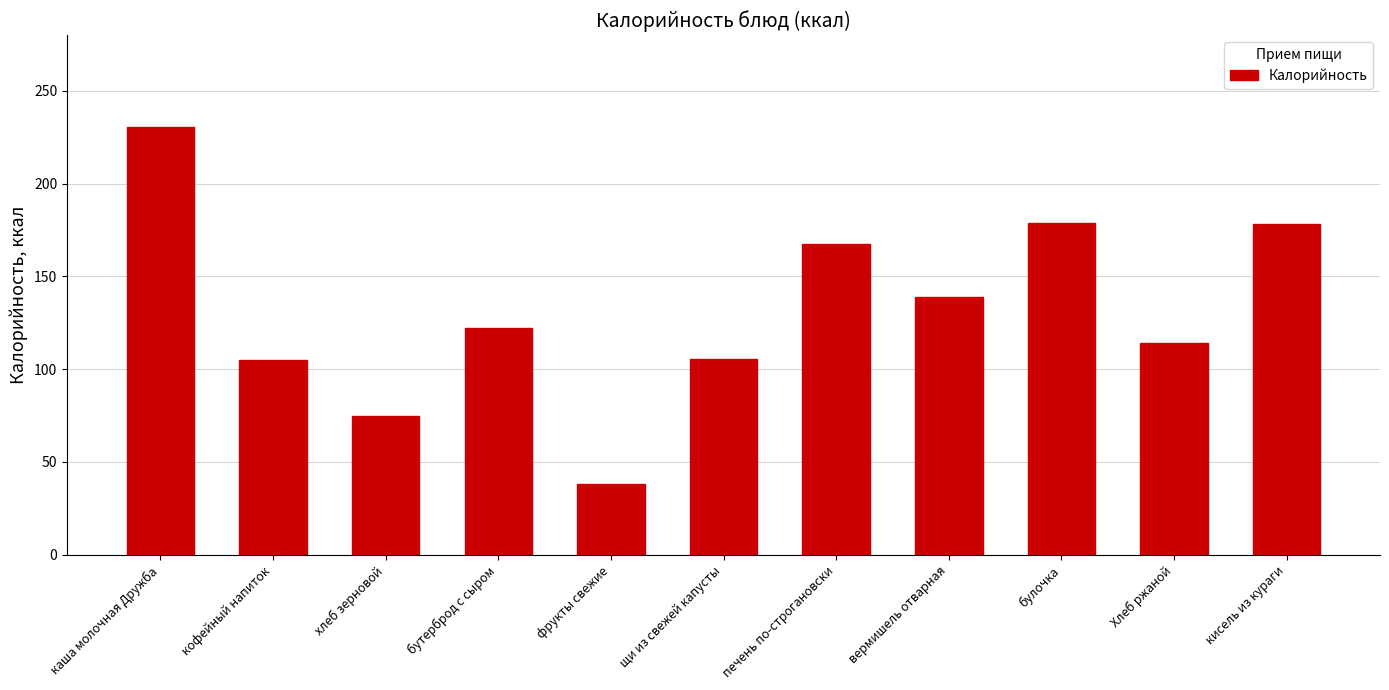

What is the ratio of the value at печень по-строгановски to the value at хлеб зерновой?

2.2